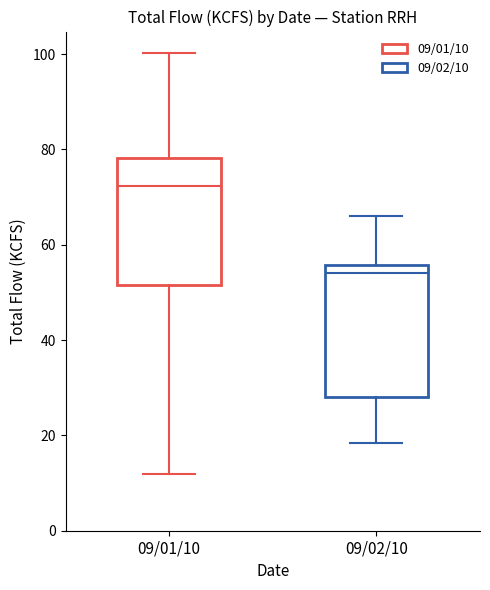

Reading left to right, read every box against the y-axis: the position of its median line, the range the box covers, and the ends of its whiskers. The values are not printed on the chart, so give them approximately, as read against the axis.

09/01/10: median 72, box 52 to 78, whiskers 12 to 100
09/02/10: median 54, box 28 to 56, whiskers 18 to 66